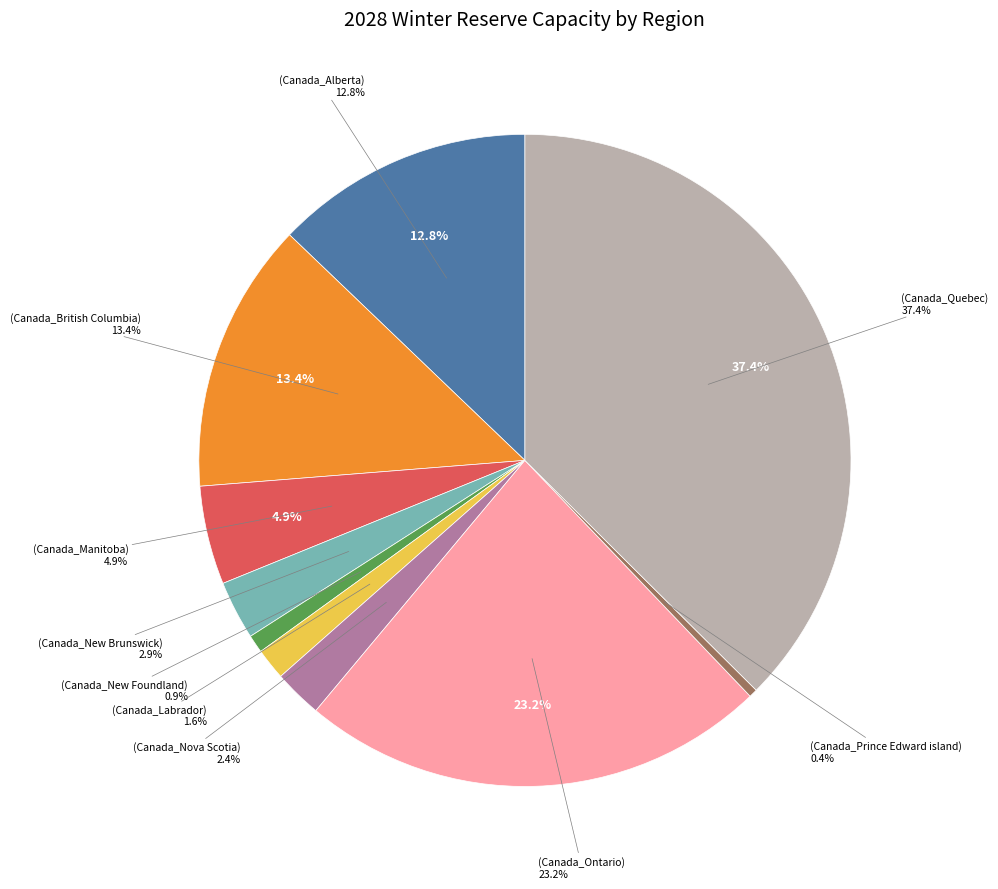

What is the largest slice in the pie chart?

Canada_Quebec